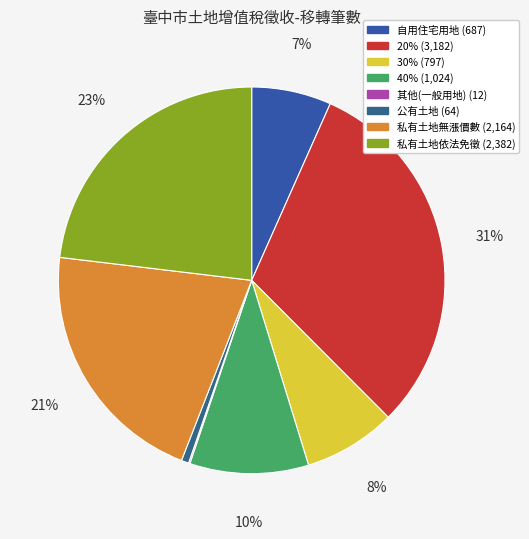

To the nearest percent, what is the difference between the 公有土地 and 其他(一般用地) slice percentages?

1%